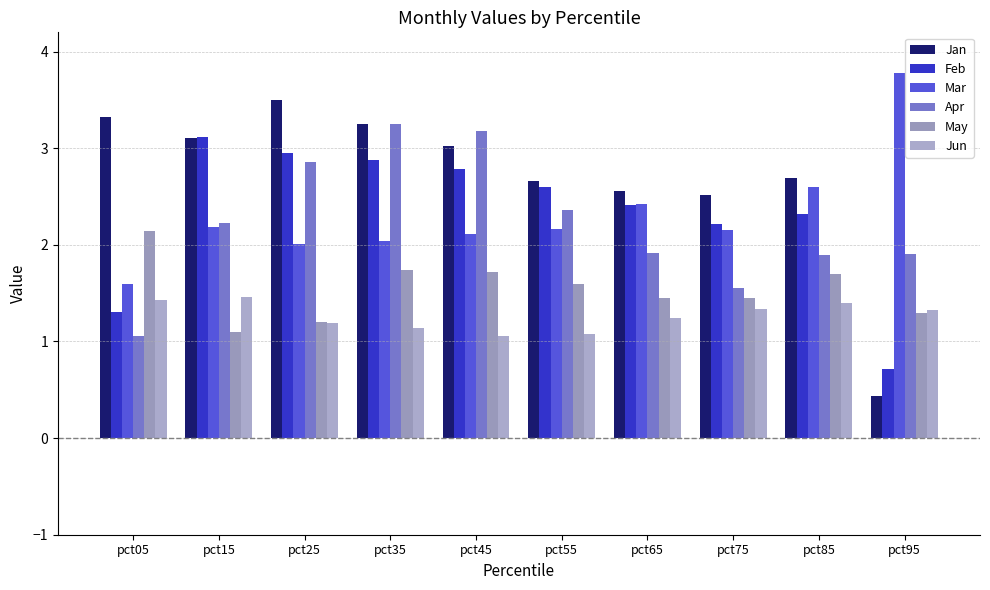

What is the difference between the maximum and minimum values in the Jun series?

0.4